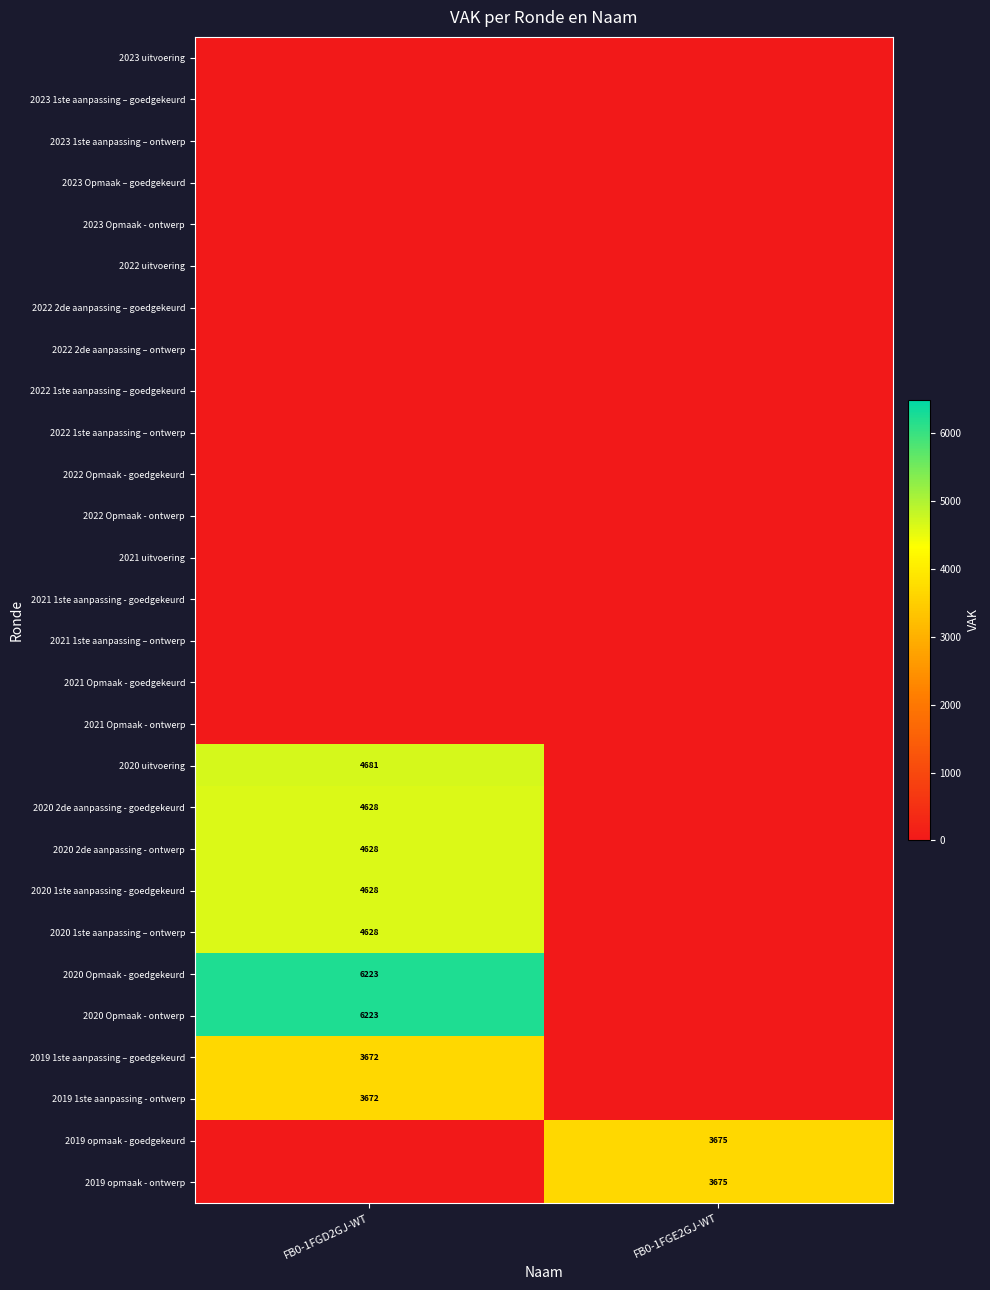

True or false: 2019 1ste aanpassing - ontwerp has a value of 3672 at FB0-1FGD2GJ-WT.

True